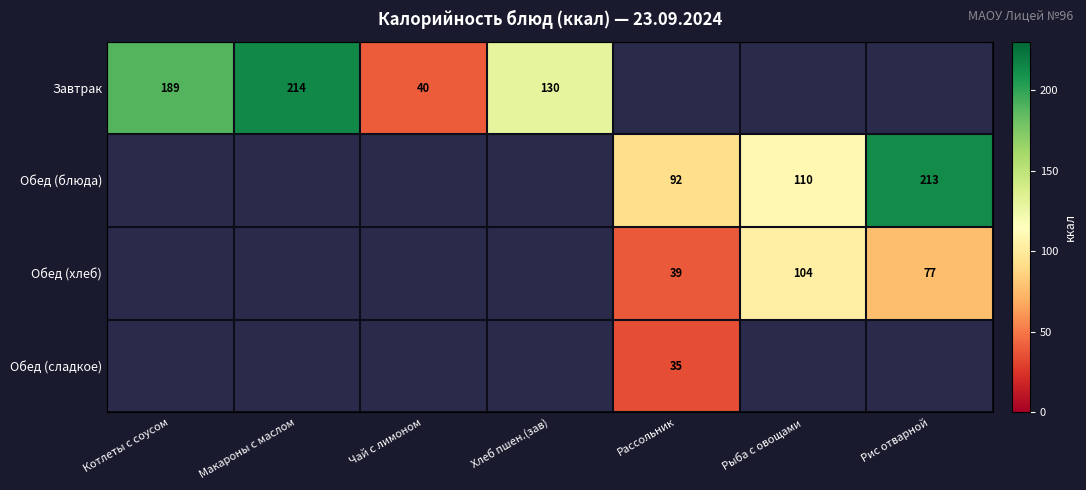

Is the value of Обед (хлеб) at Рассольник greater than the value of Завтрак at Котлеты с соусом?

No